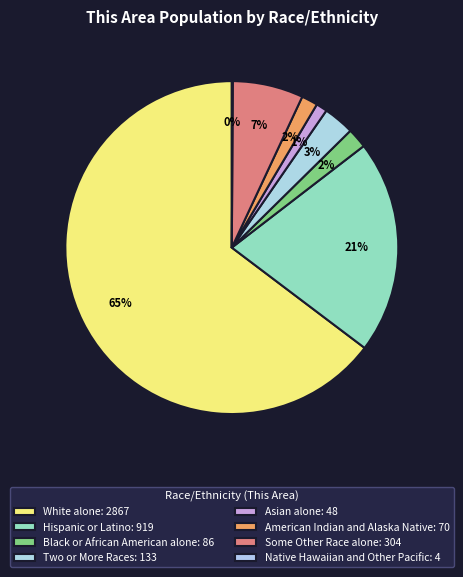

Is it true that American Indian and Alaska Native is 2% of the pie?

True